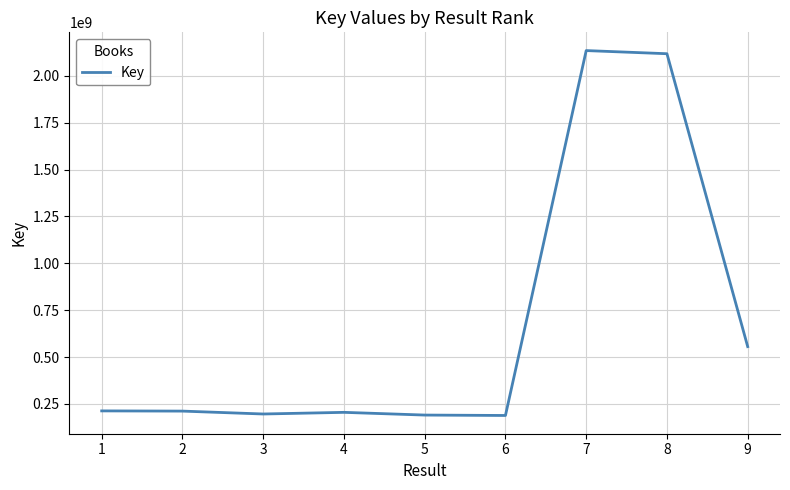

What is the difference between the maximum and minimum values?

1945434583